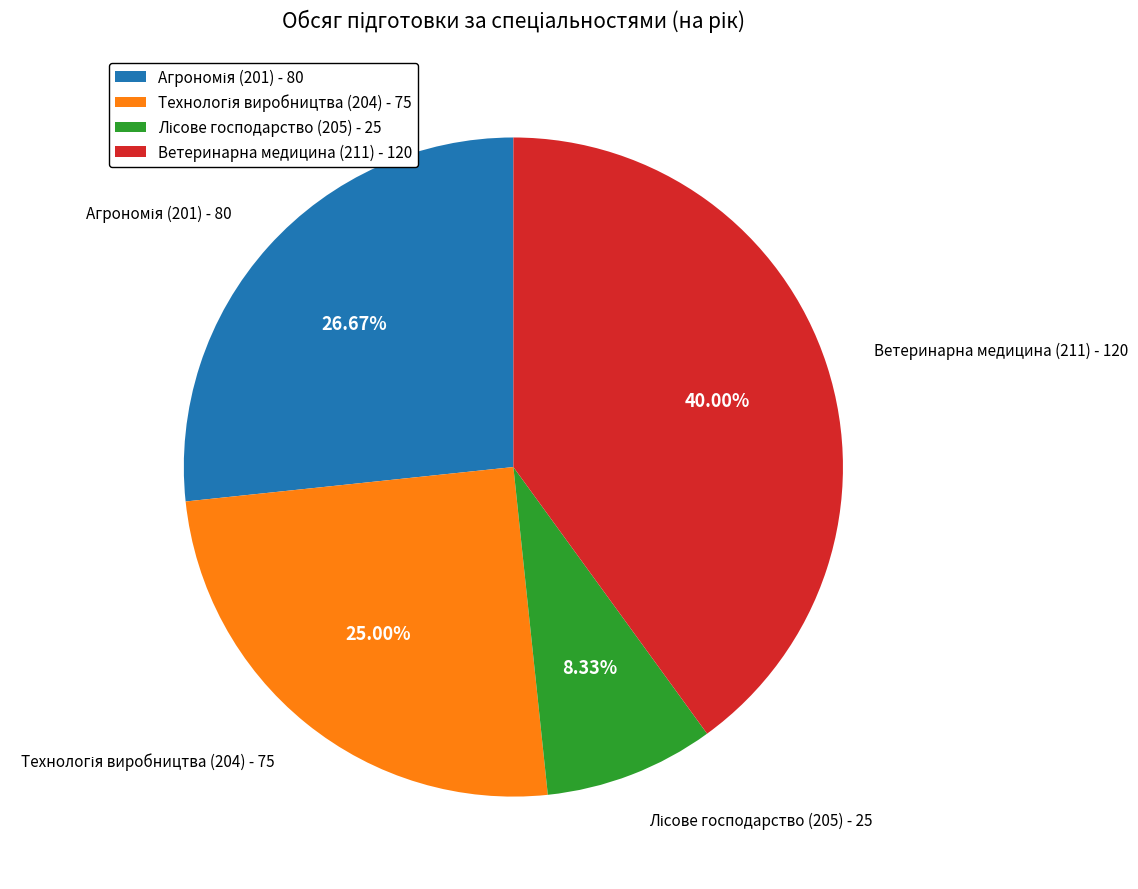

Is it true that Ветеринарна медицина (211) is 26% of the pie?

False